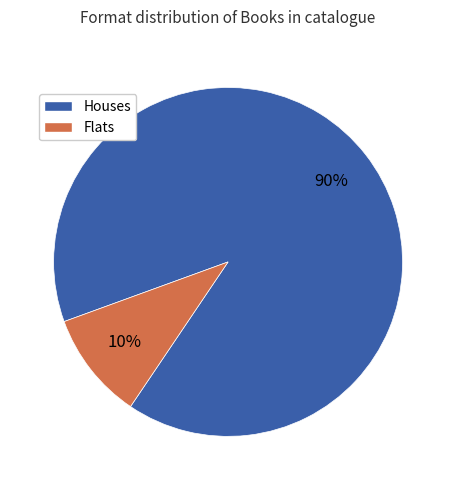

Is there any slice that represents more than half of the pie?

Yes